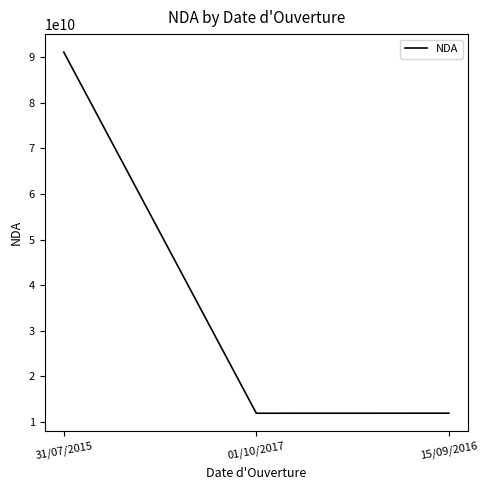

What is the difference between the maximum and minimum values?

79188221219